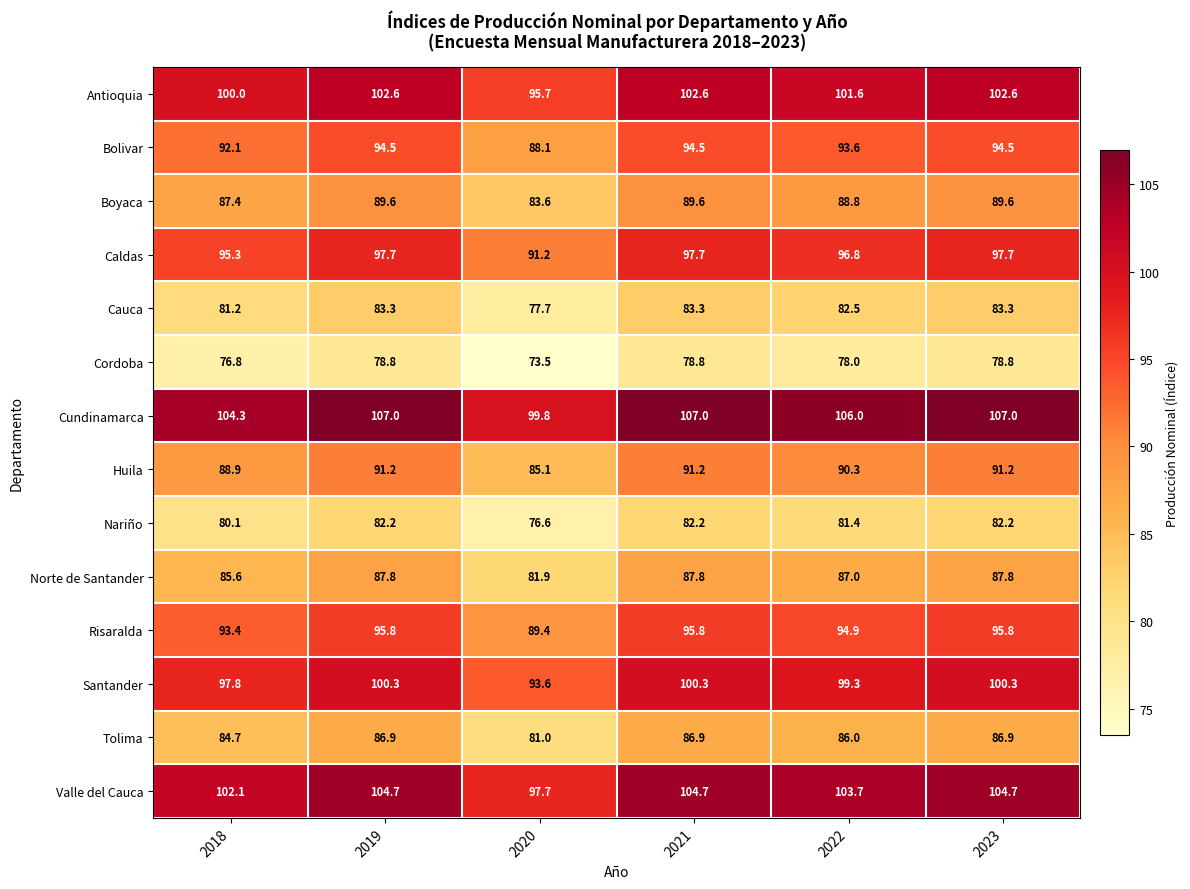

What is the difference between the highest and lowest values at 2021?

28.2